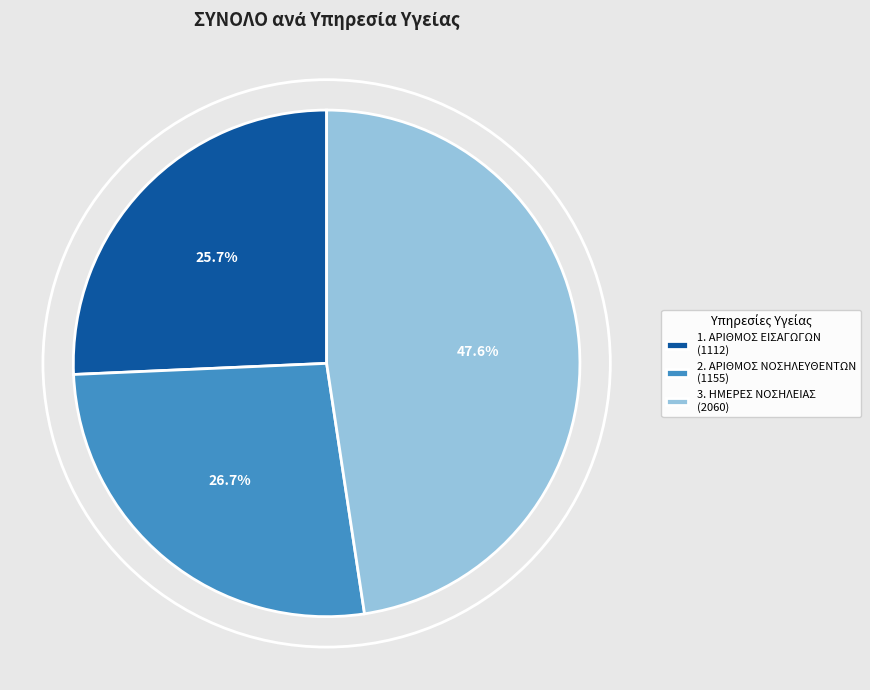

Do 3. ΗΜΕΡΕΣ ΝΟΣΗΛΕΙΑΣ and 2. ΑΡΙΘΜΟΣ ΝΟΣΗΛΕΥΘΕΝΤΩΝ together represent more than half of the pie?

Yes